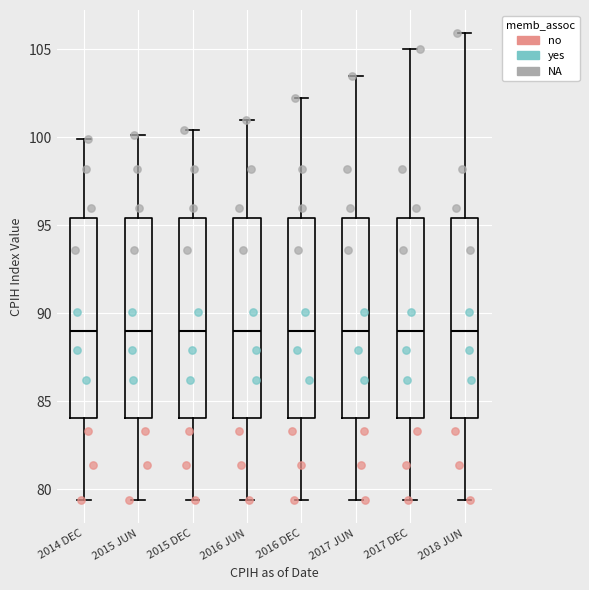

Reading left to right, transcribe this box plot: for each box, give where its median line is, the range the box spans, and where its two whiskers end, as read against the y-axis. The values are not printed on the chart, so give them approximately, as read against the axis.

2014 DEC: median 89.0, box 84.0 to 95.5, whiskers 79.5 to 100.0
2015 JUN: median 89.0, box 84.0 to 95.5, whiskers 79.5 to 100.0
2015 DEC: median 89.0, box 84.0 to 95.5, whiskers 79.5 to 100.5
2016 JUN: median 89.0, box 84.0 to 95.5, whiskers 79.5 to 101.0
2016 DEC: median 89.0, box 84.0 to 95.5, whiskers 79.5 to 102.0
2017 JUN: median 89.0, box 84.0 to 95.5, whiskers 79.5 to 103.5
2017 DEC: median 89.0, box 84.0 to 95.5, whiskers 79.5 to 105.0
2018 JUN: median 89.0, box 84.0 to 95.5, whiskers 79.5 to 106.0